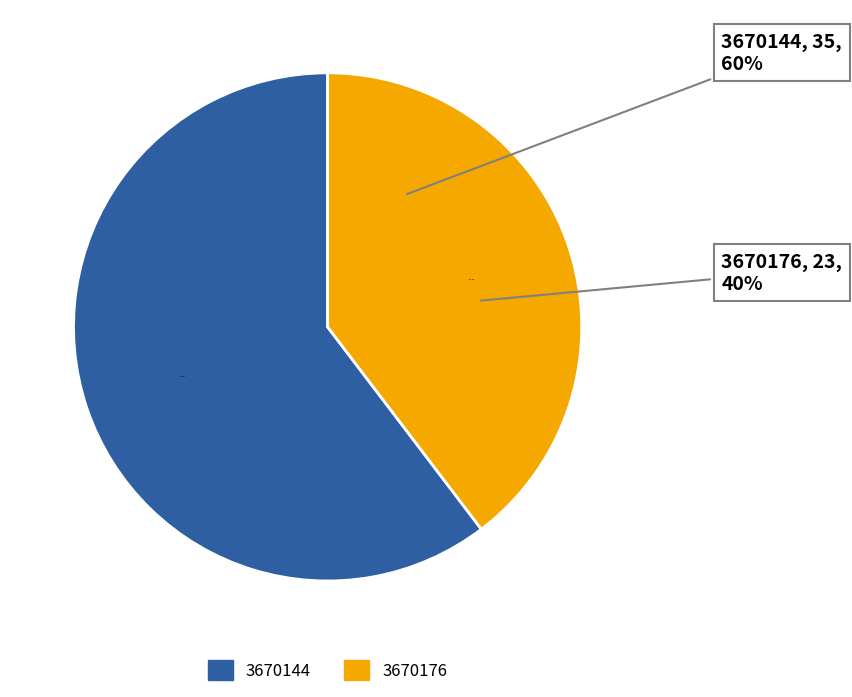

Does 3670176 represent more than half of the total?

No